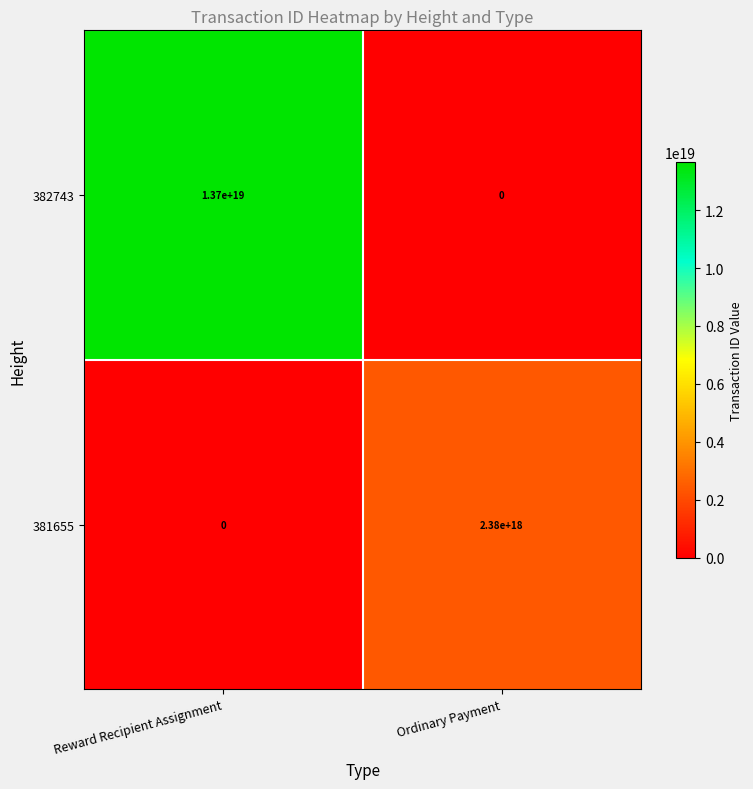

How many values in 382743 are above zero?

1